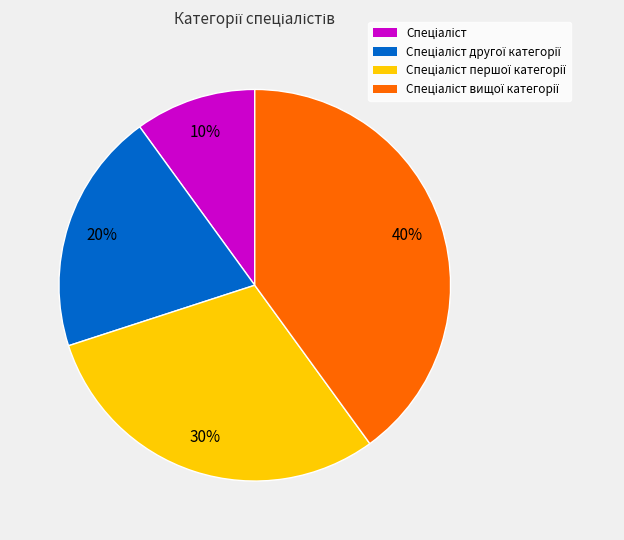

To the nearest percent, what is the average slice percentage?

25%